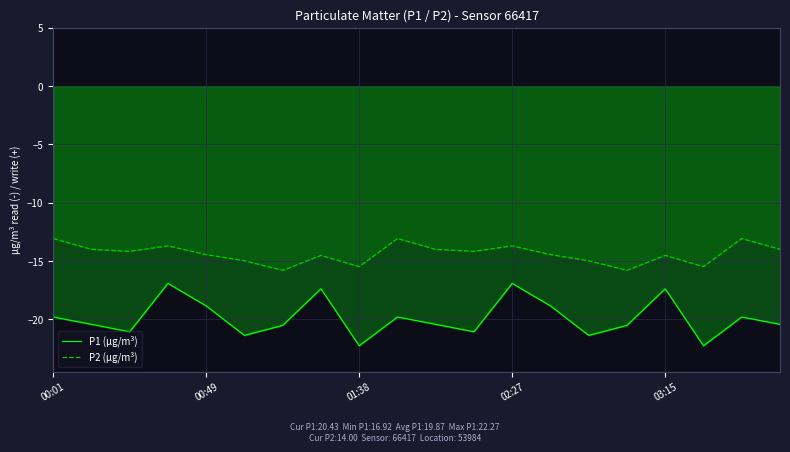

Does the chart display data point markers on the line(s)?

No